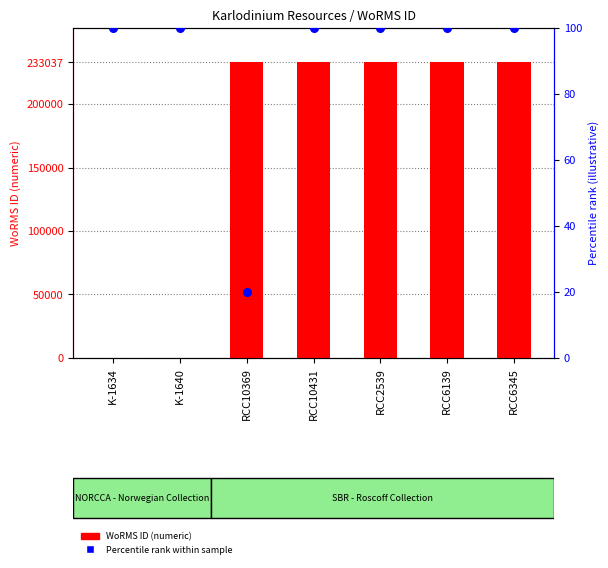

Is the value of Percentile rank within sample at RCC2539 greater than the value of WoRMS ID at K-1634?

Yes